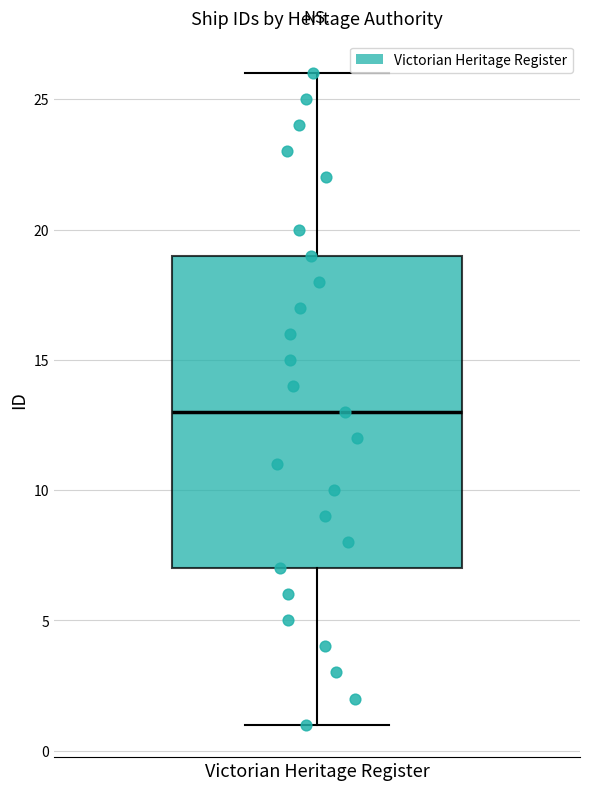

Where is the upper edge of the box for Victorian Heritage Register on the y-axis? The values are not printed on the chart, so give them approximately, as read against the axis.

19